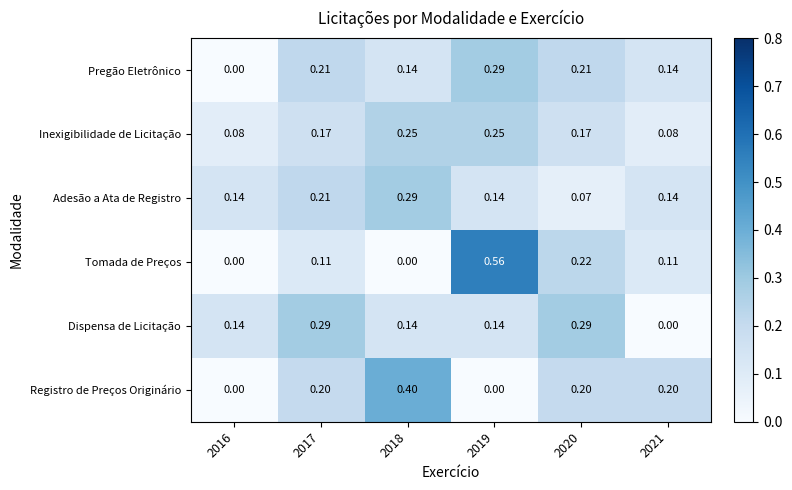

Which series has the largest range (max minus min)?

Tomada de Preços